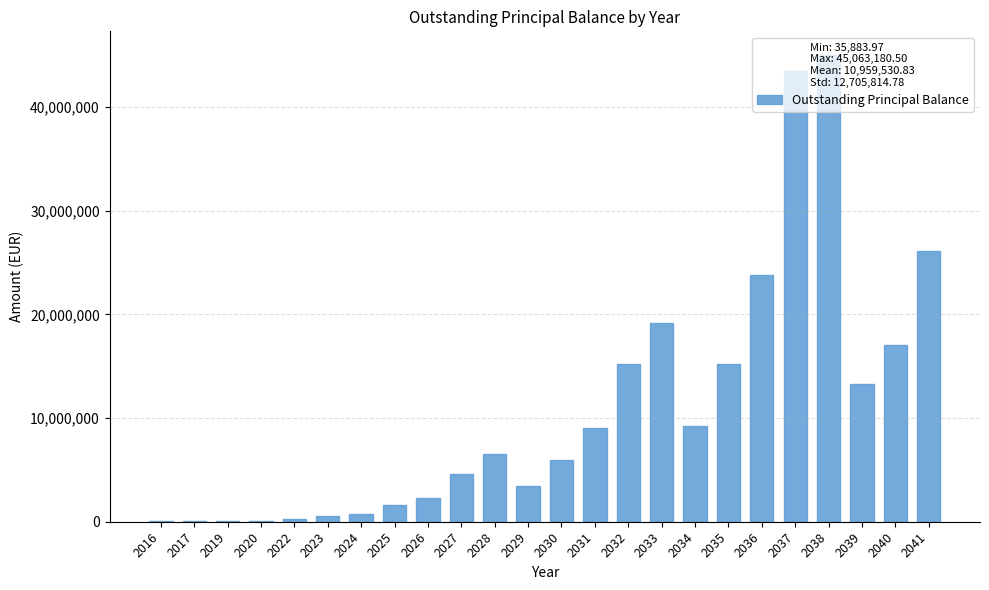

What is the sum of all values?

263028739.9